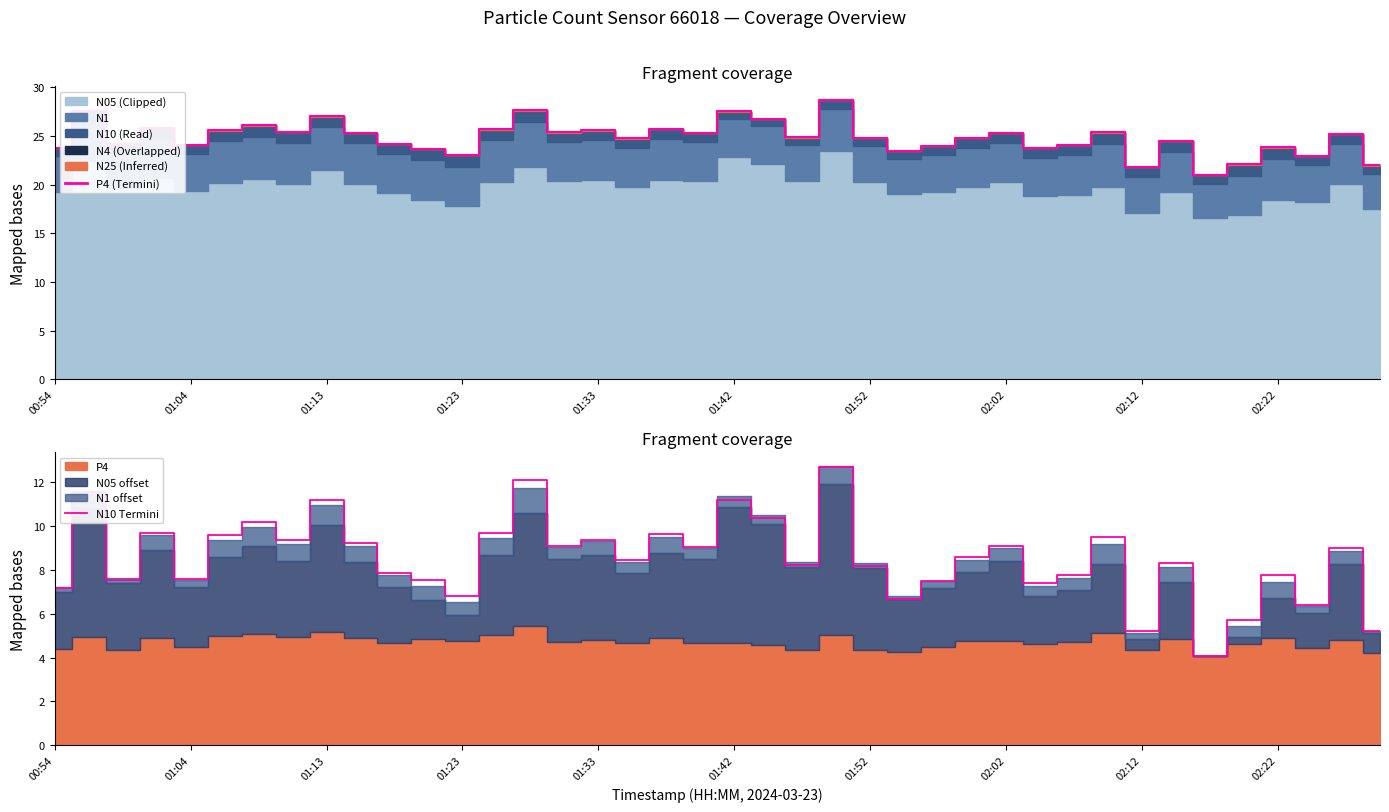

What position from the right is 39?

1